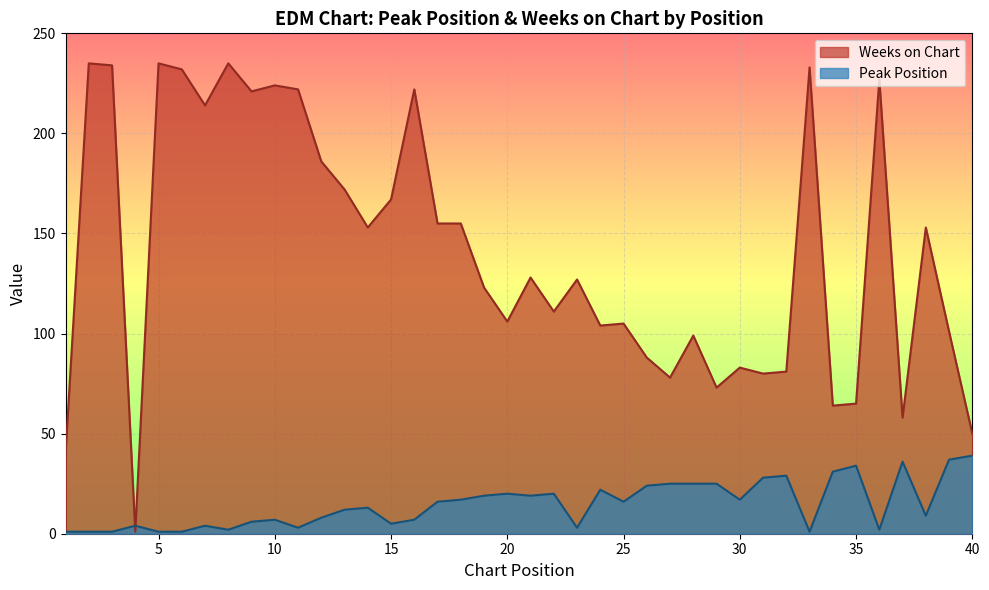

True or false: Weeks on Chart and Peak Position cross at least once.

True